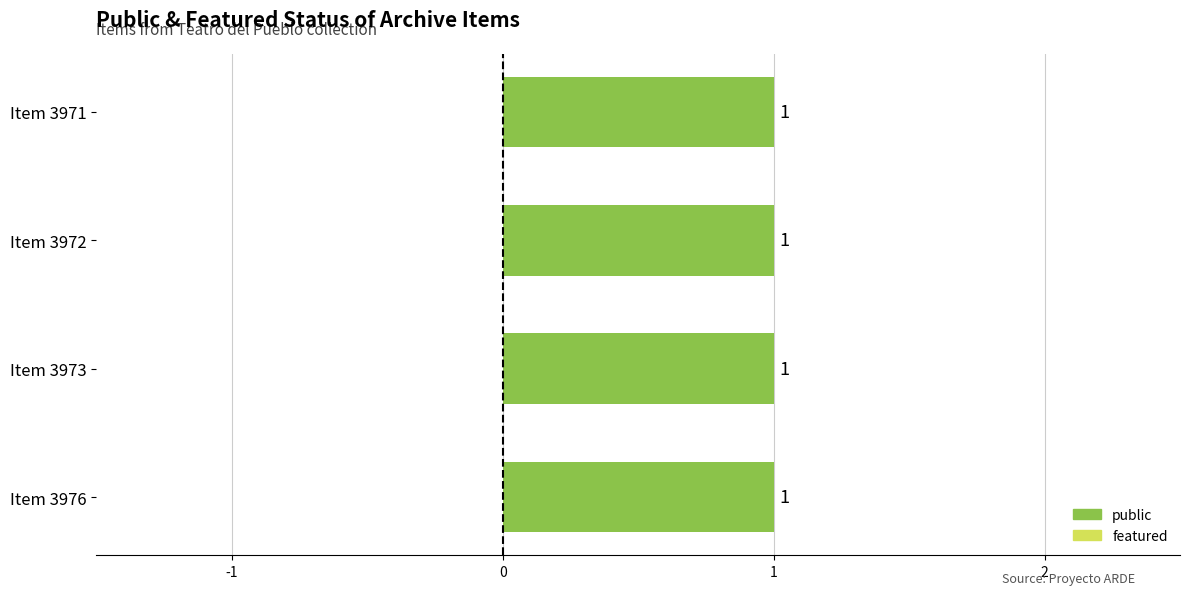

Are the bars grouped side by side (vs. stacked)?

Yes